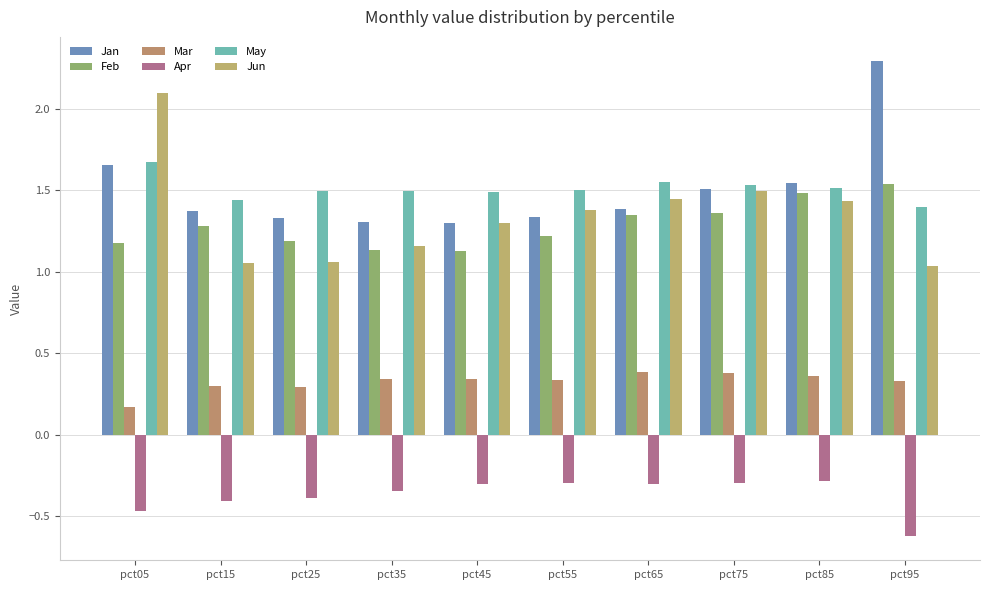

What is the maximum value for May?

1.7